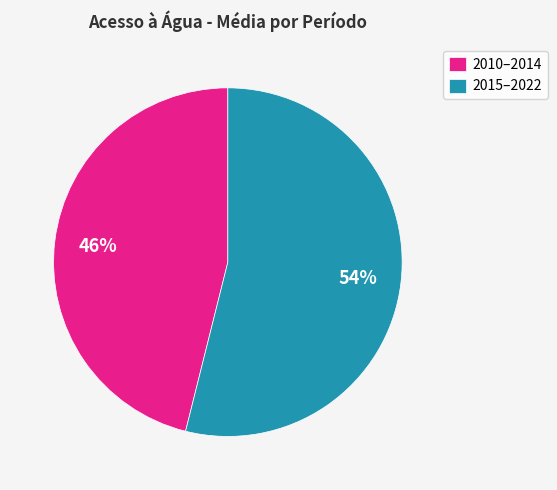

How many segments does this pie chart have?

2